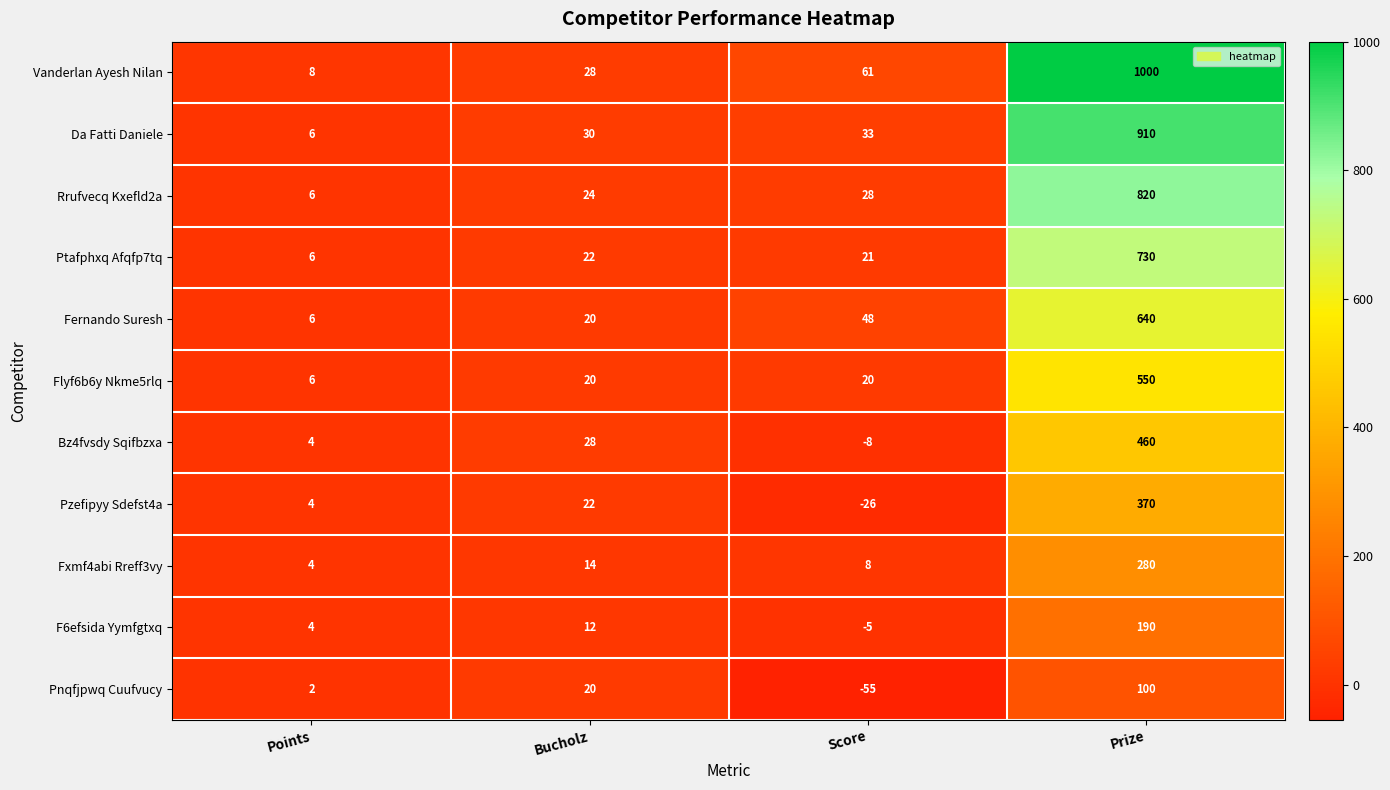

The Pnqfjpwq Cuufvucy series shows 1 at Points. True or false?

False